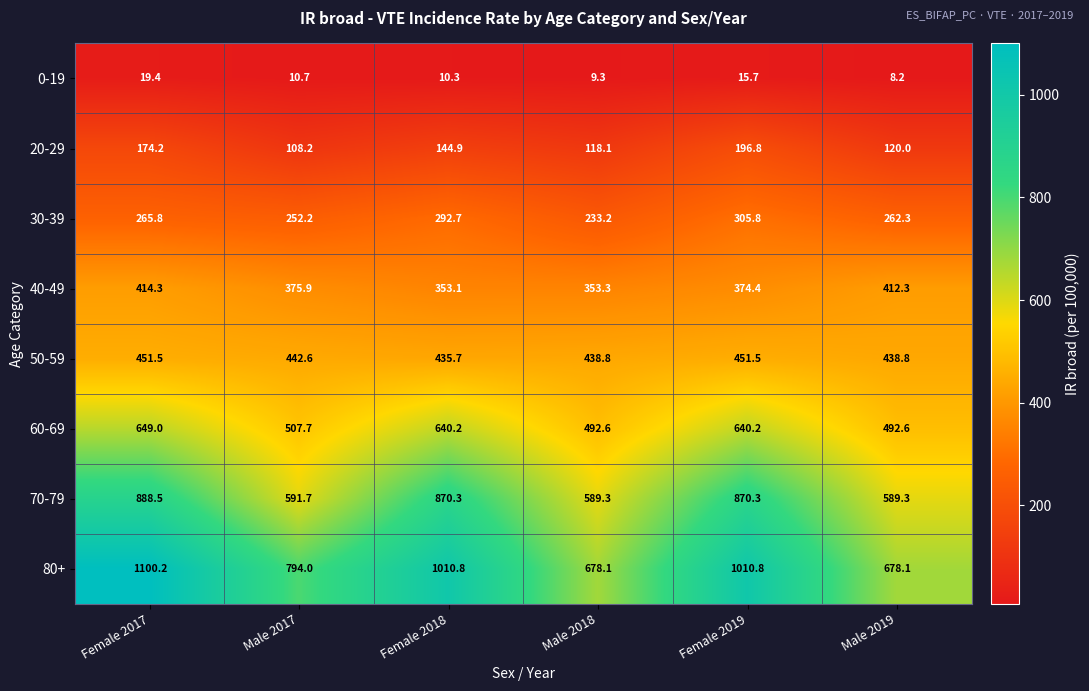

At which category is the sum across all series the highest?

Female 2017